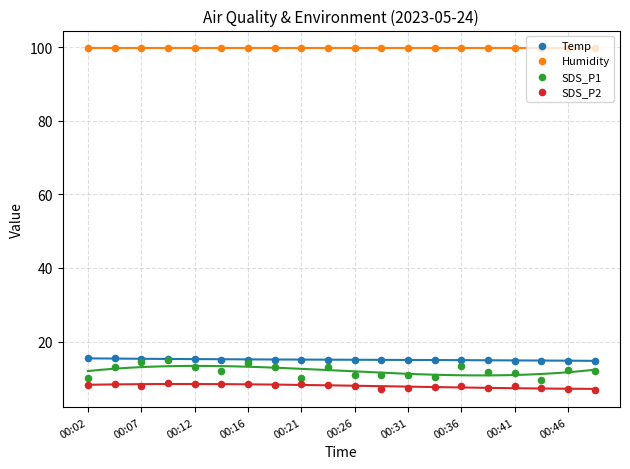

Which series has the largest total across all categories?

Humidity